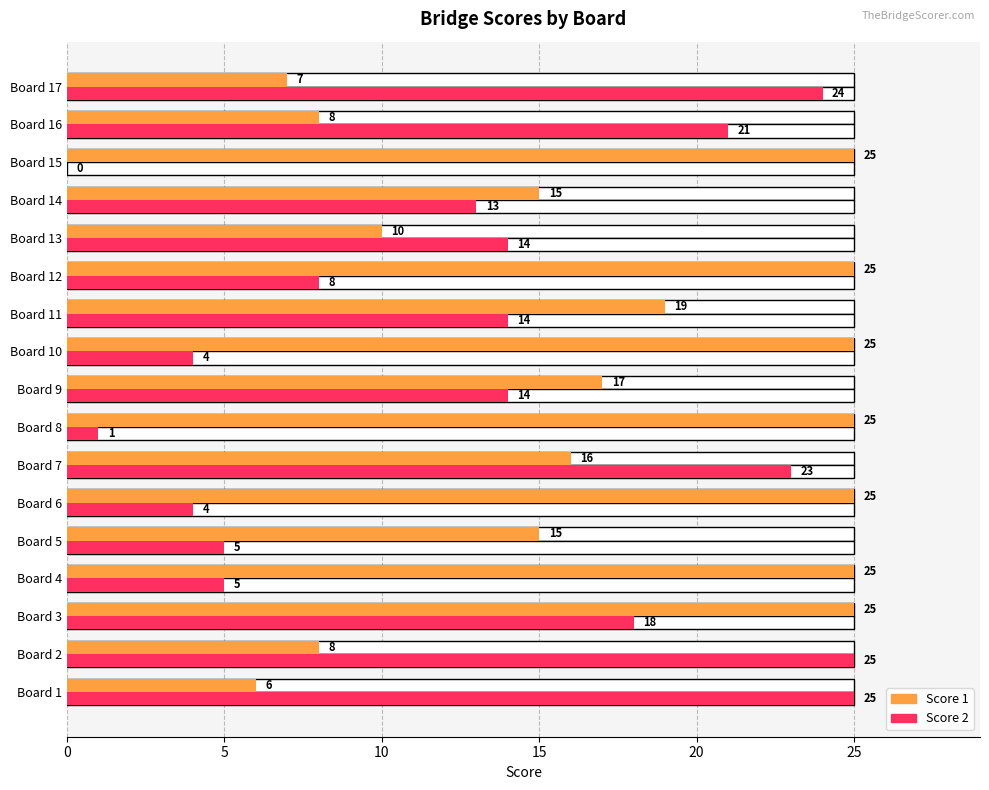

What is the value of the Score 1 bar at the 8th from the left?

25